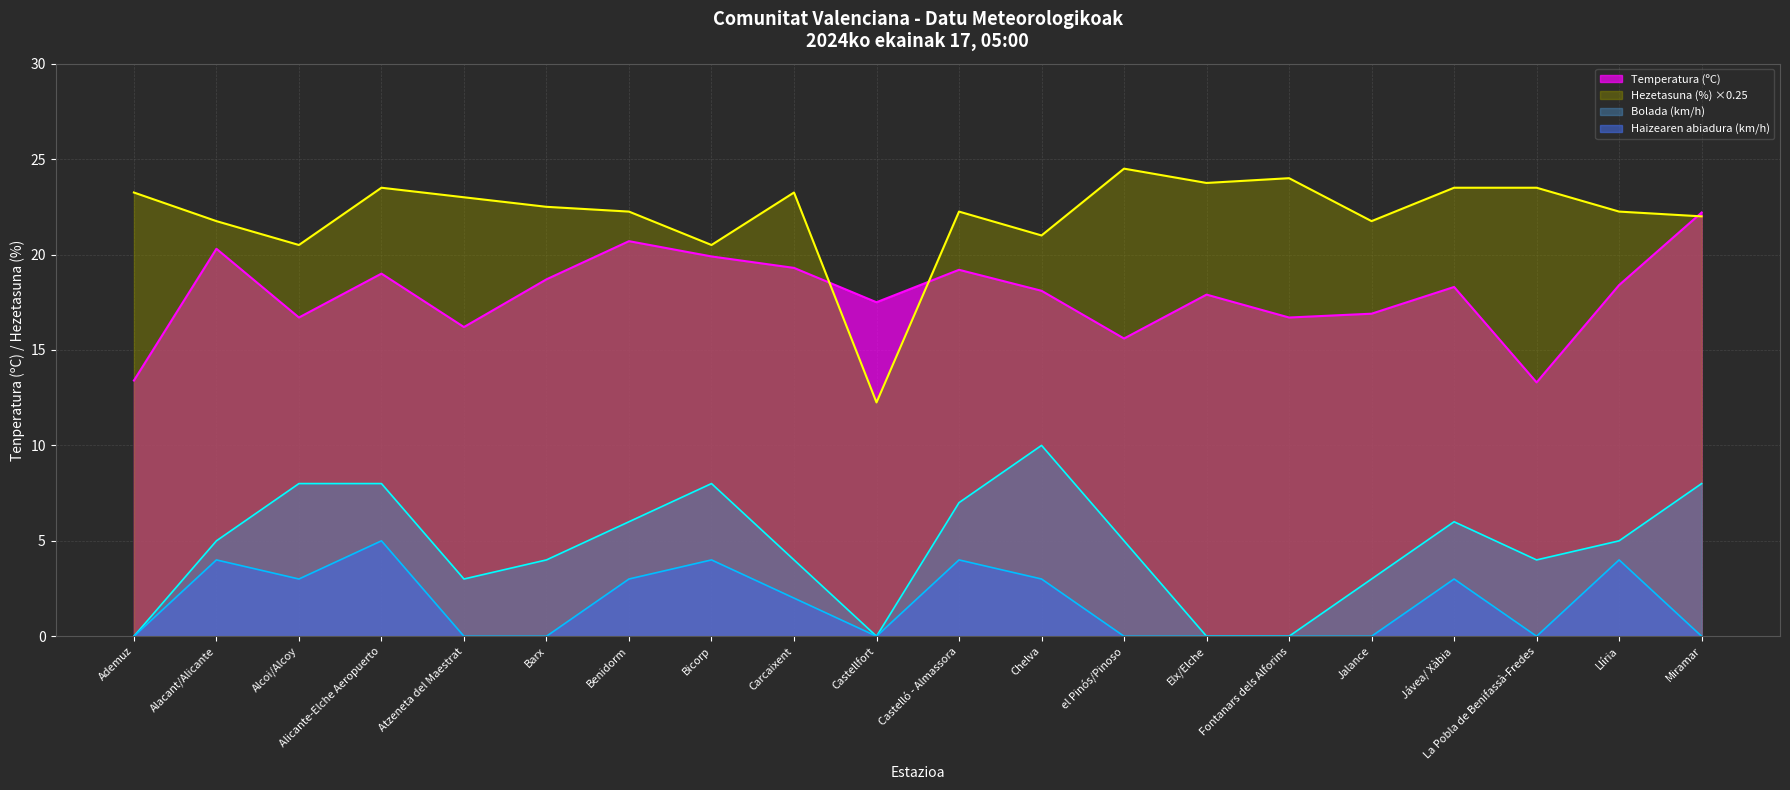

Reading left to right, extract all data points from this chart.

Temperatura (ºC): 13.4	20.3	16.7	19.0	16.2	18.7	20.7	19.9	19.3	17.5	19.2	18.1	15.6	17.9	16.7	16.9	18.3	13.3	18.4	22.2
Hezetasuna (%): 23.2	21.8	20.5	23.5	23.0	22.5	22.2	20.5	23.2	12.2	22.2	21.0	24.5	23.8	24.0	21.8	23.5	23.5	22.2	22.0
Haizearen abiadura (km/h): 0.0	4.0	3.0	5.0	0.0	0.0	3.0	4.0	2.0	0.0	4.0	3.0	0.0	0.0	0.0	0.0	3.0	0.0	4.0	0.0
Bolada (km/h): 0.0	5.0	8.0	8.0	3.0	4.0	6.0	8.0	4.0	0.0	7.0	10.0	5.0	0.0	0.0	3.0	6.0	4.0	5.0	8.0